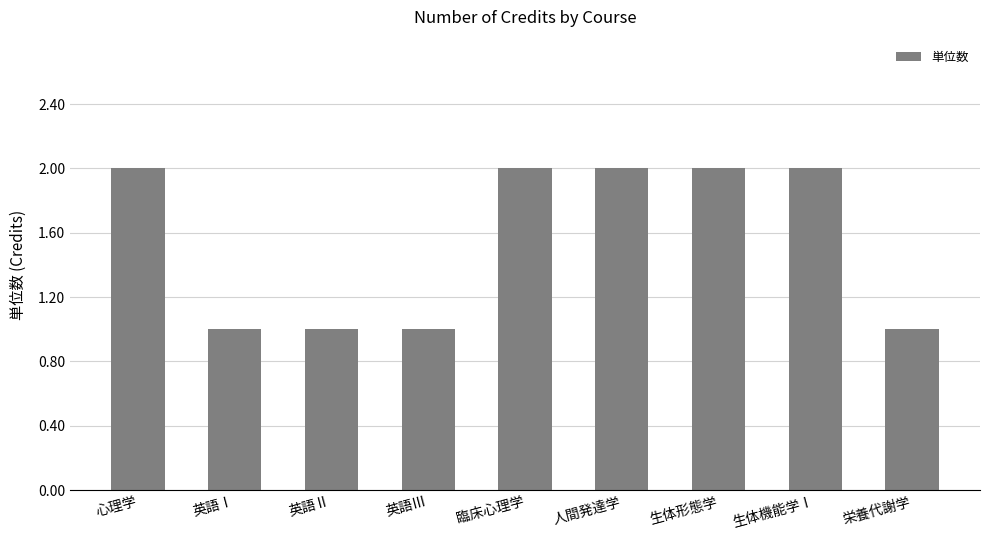

What is the difference between the maximum and minimum values?

1